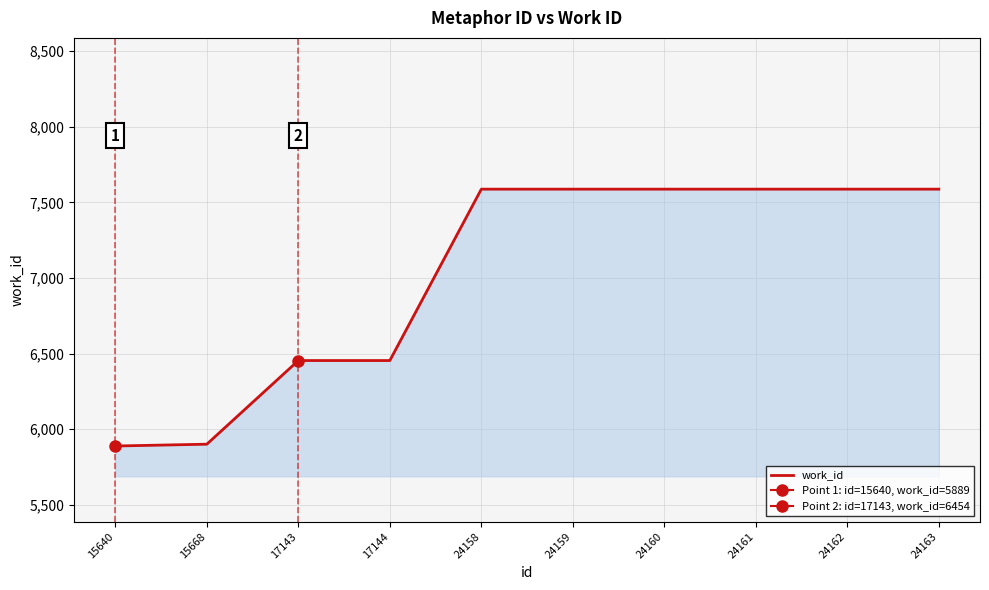

Rank the categories by value from lowest to highest.

15640, 15668, 17143, 17144, 24158, 24159, 24160, 24161, 24162, 24163